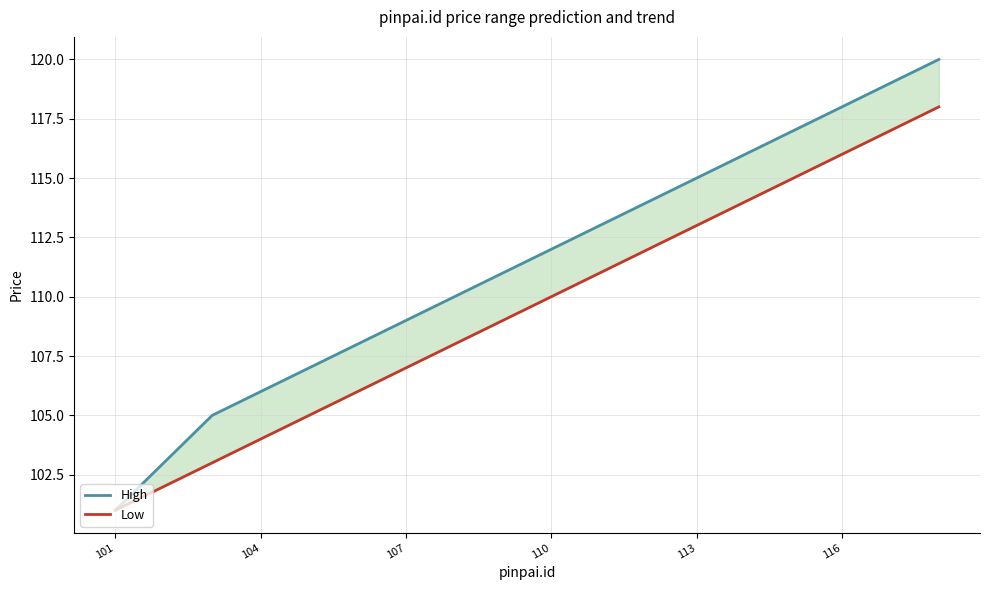

The High series shows 165 at 8. True or false?

False